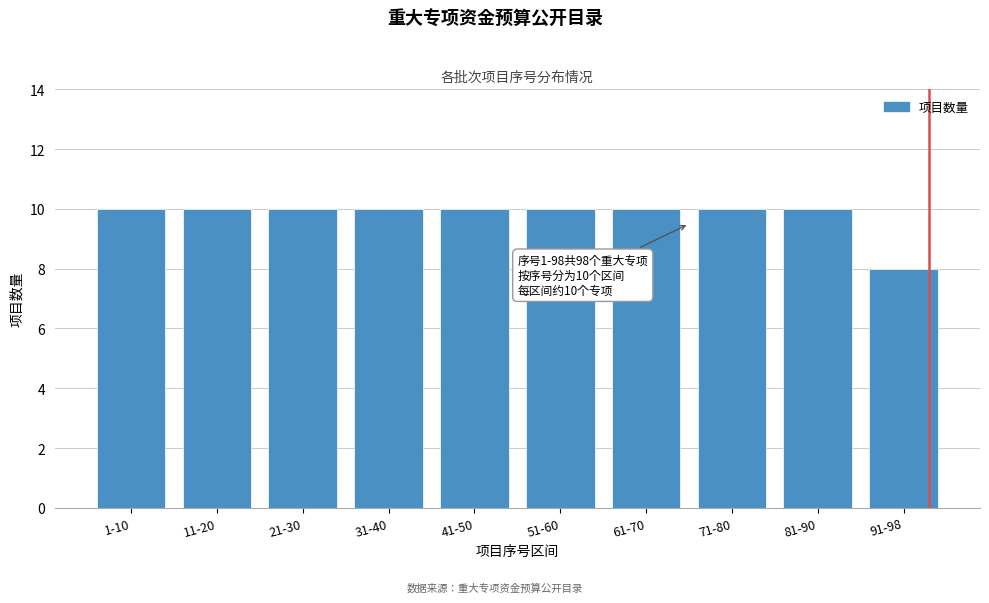

Reading left to right, extract all data points from this chart.

1-10=10	11-20=10	21-30=10	31-40=10	41-50=10	51-60=10	61-70=10	71-80=10	81-90=10	91-98=8